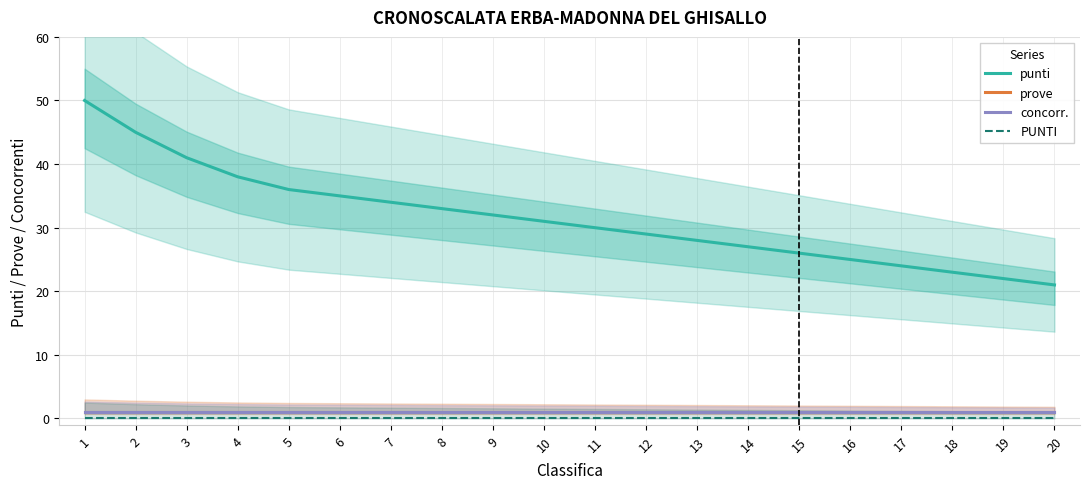

Rank the series by their maximum value, from highest to lowest.

punti, prove, concorr., PUNTI